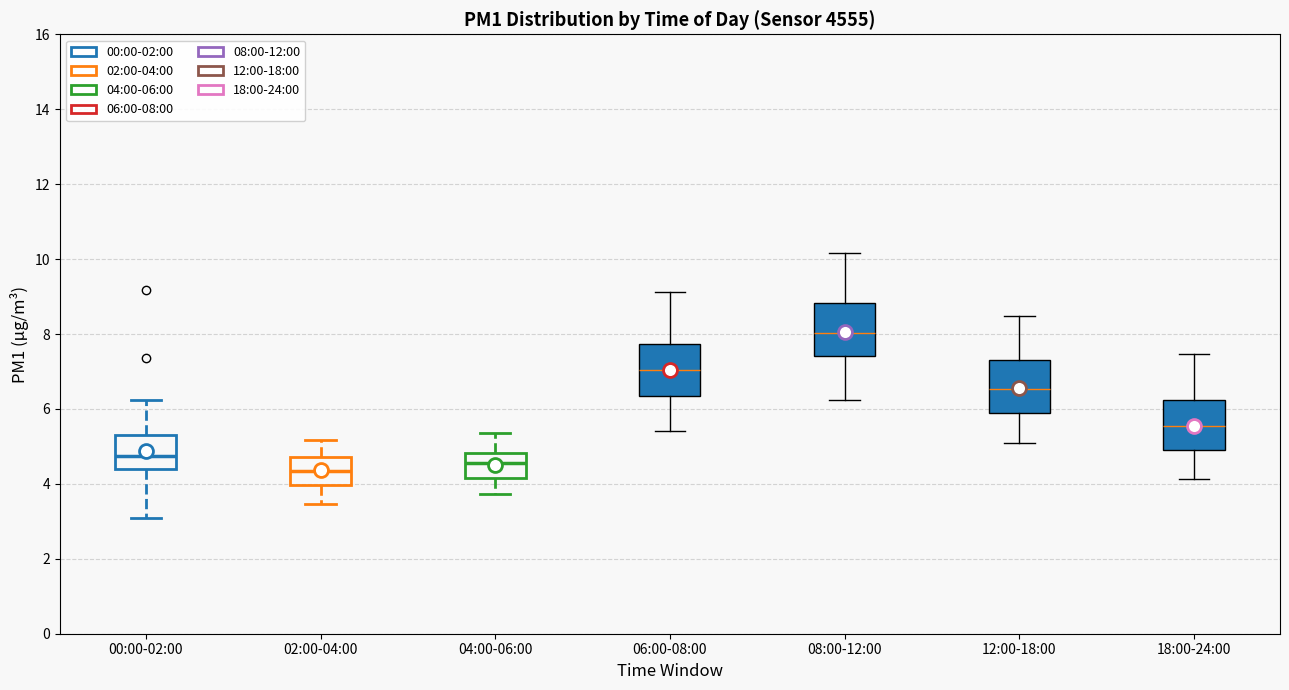

Reading left to right, transcribe this box plot: for each box, give where its median line is, the range the box spans, and where its two whiskers end, as read against the y-axis. The values are not printed on the chart, so give them approximately, as read against the axis.

00:00-02:00: median 4.8, box 4.4 to 5.4, whiskers 3.2 to 6.2
02:00-04:00: median 4.4, box 4.0 to 4.8, whiskers 3.4 to 5.2
04:00-06:00: median 4.6, box 4.2 to 4.8, whiskers 3.8 to 5.4
06:00-08:00: median 7.0, box 6.4 to 7.8, whiskers 5.4 to 9.2
08:00-12:00: median 8.0, box 7.4 to 8.8, whiskers 6.2 to 10.2
12:00-18:00: median 6.6, box 5.8 to 7.4, whiskers 5.2 to 8.4
18:00-24:00: median 5.6, box 4.8 to 6.2, whiskers 4.2 to 7.4